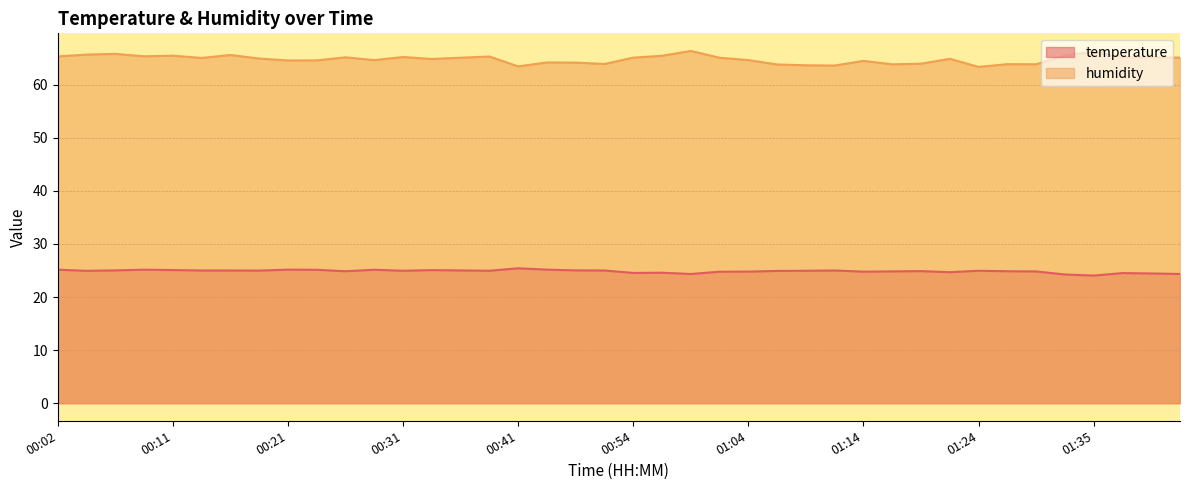

True or false: temperature and humidity intersect in this chart.

False